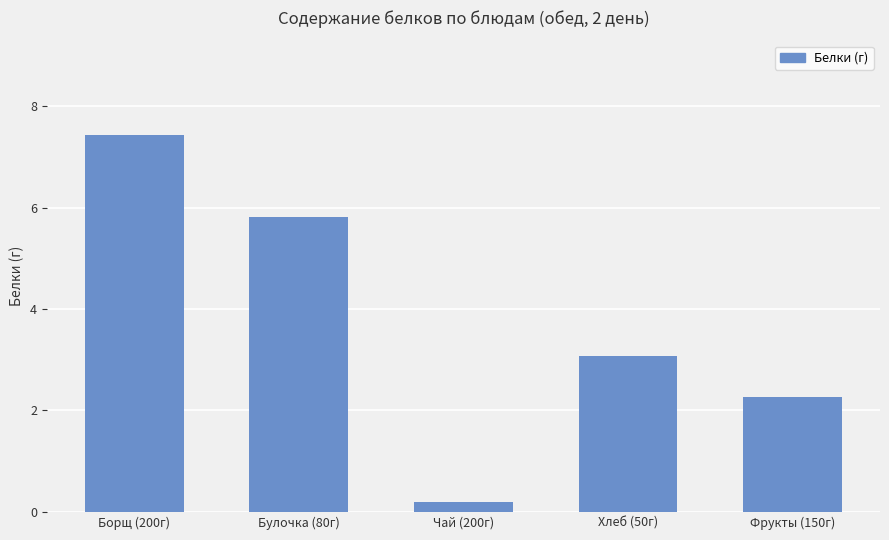

What is the sum of all values?

18.8